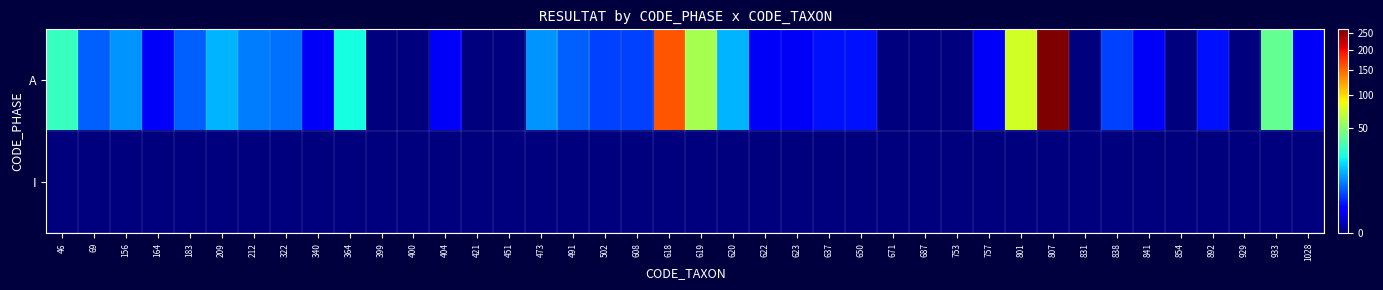

Between 69 and 209, which series saw the biggest shift?

A